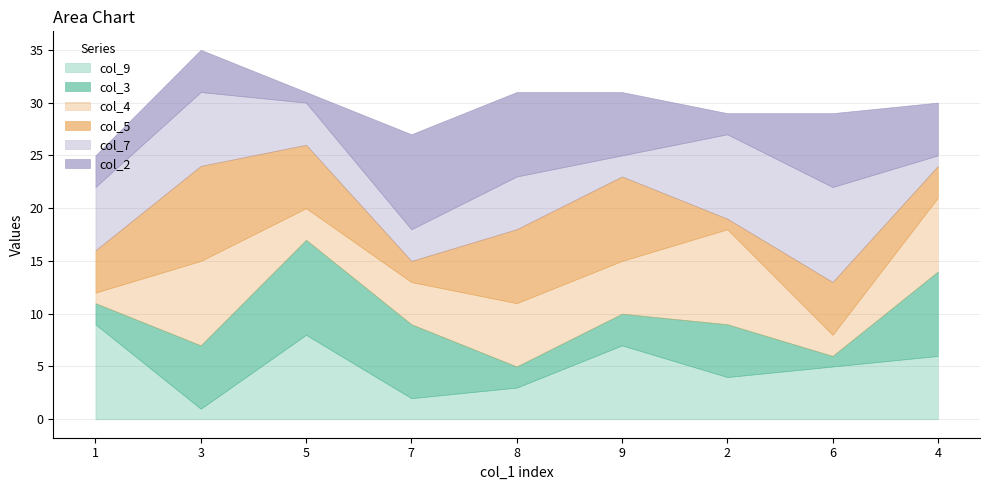

Reading left to right, transcribe all the data shown in this chart.

col_9: 9	1	8	2	3	7	4	5	6
col_3: 2	6	9	7	2	3	5	1	8
col_4: 1	8	3	4	6	5	9	2	7
col_5: 4	9	6	2	7	8	1	5	3
col_7: 6	7	4	3	5	2	8	9	1
col_2: 3	4	1	9	8	6	2	7	5